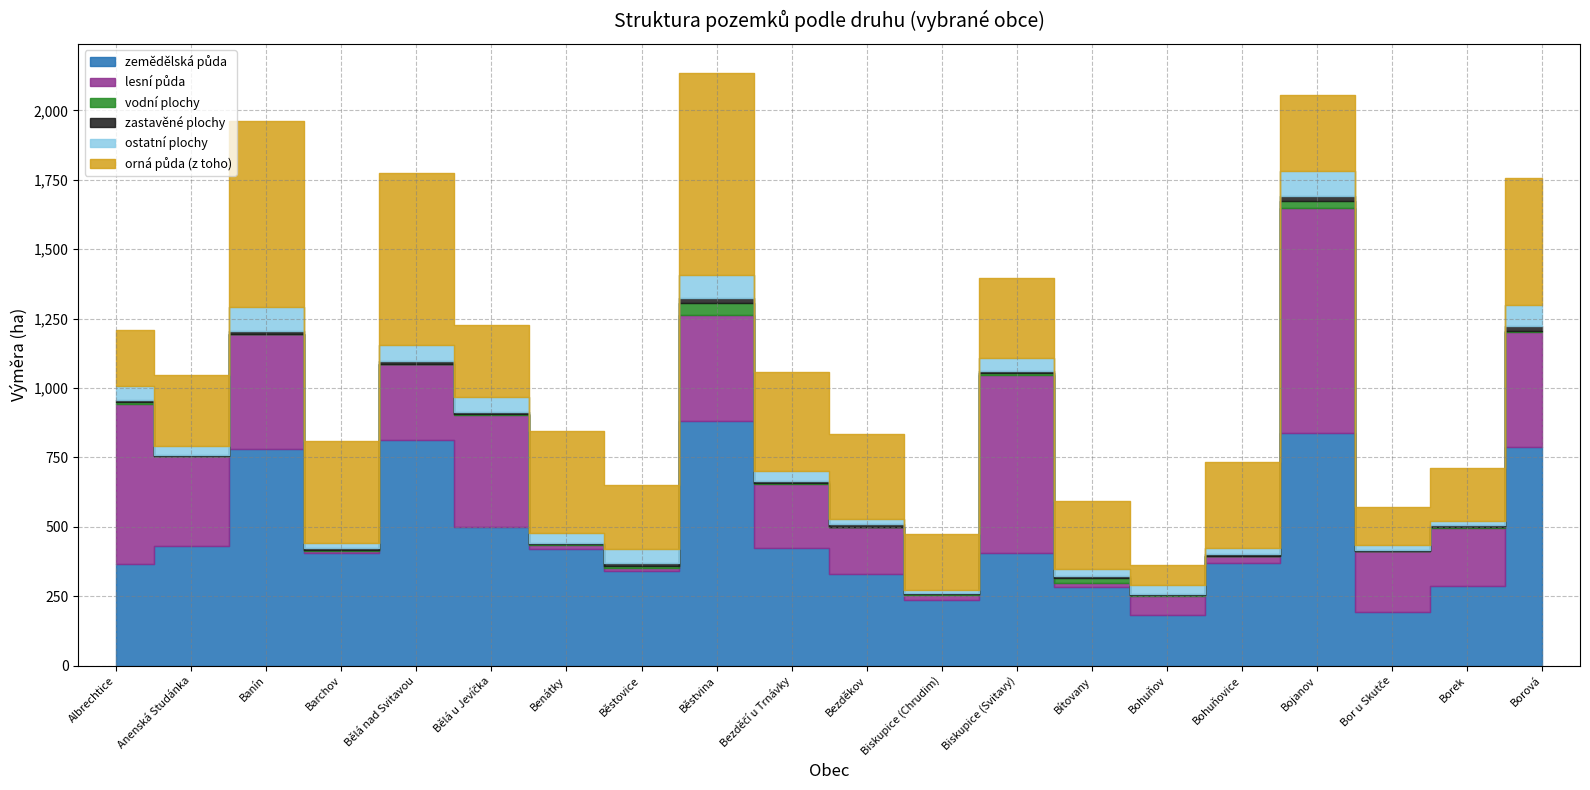

How many values in the zemědělská půda series exceed 406?

10